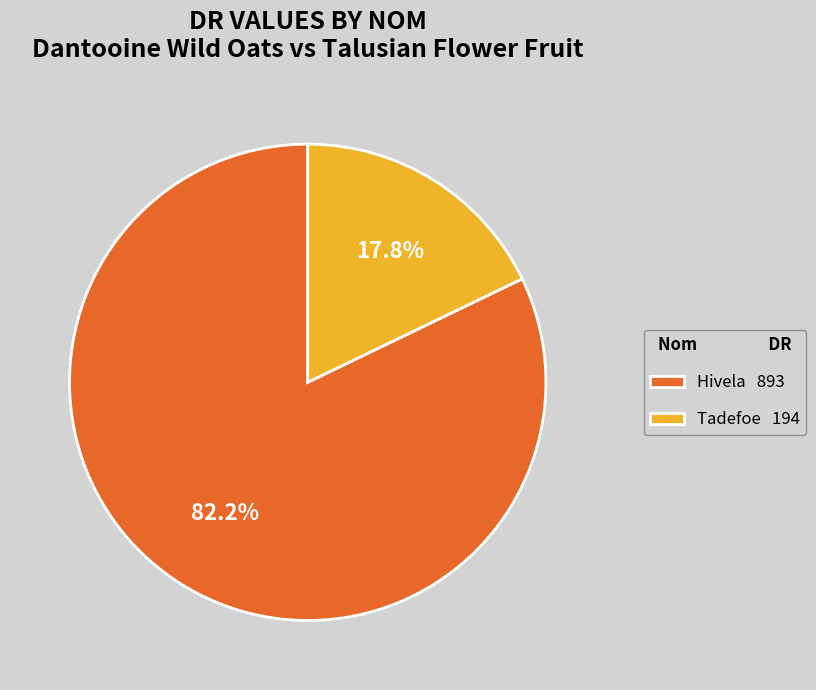

Does Tadefoe account for over 50% of the chart?

No